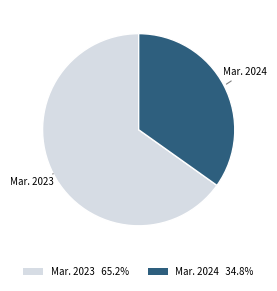

Does any single category account for the majority?

Yes